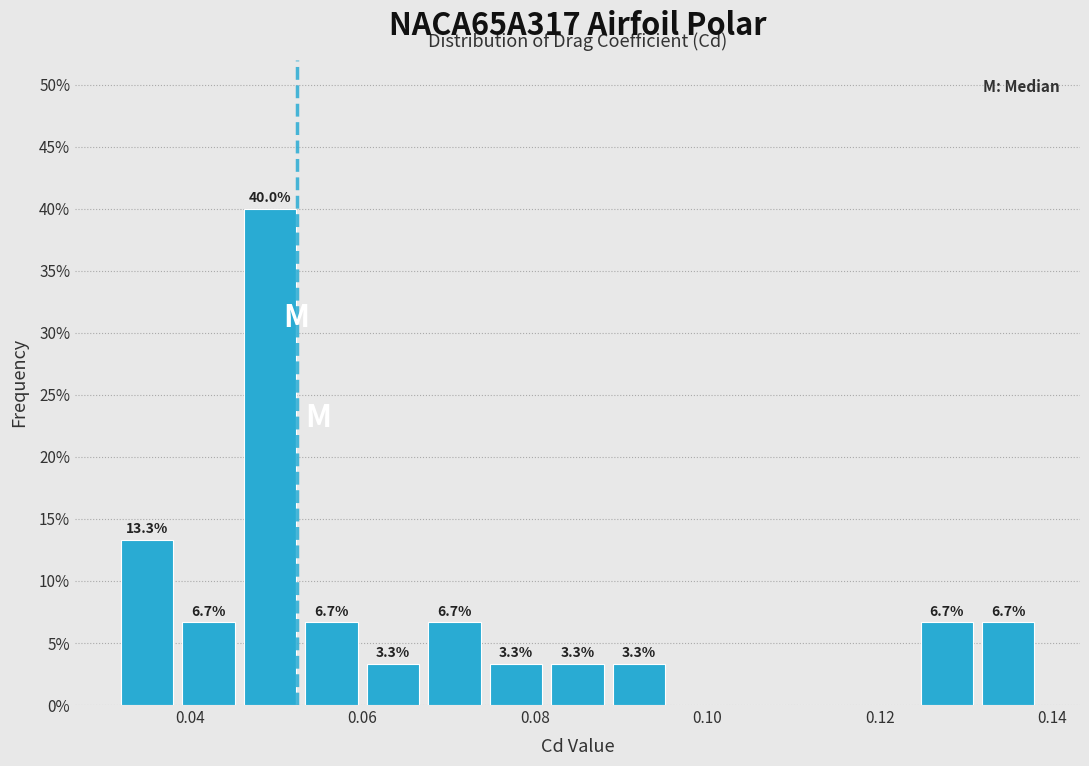

Around what value on the x-axis is the tallest bar? Give the approximate position of its centre, as read against the axis.

0.050